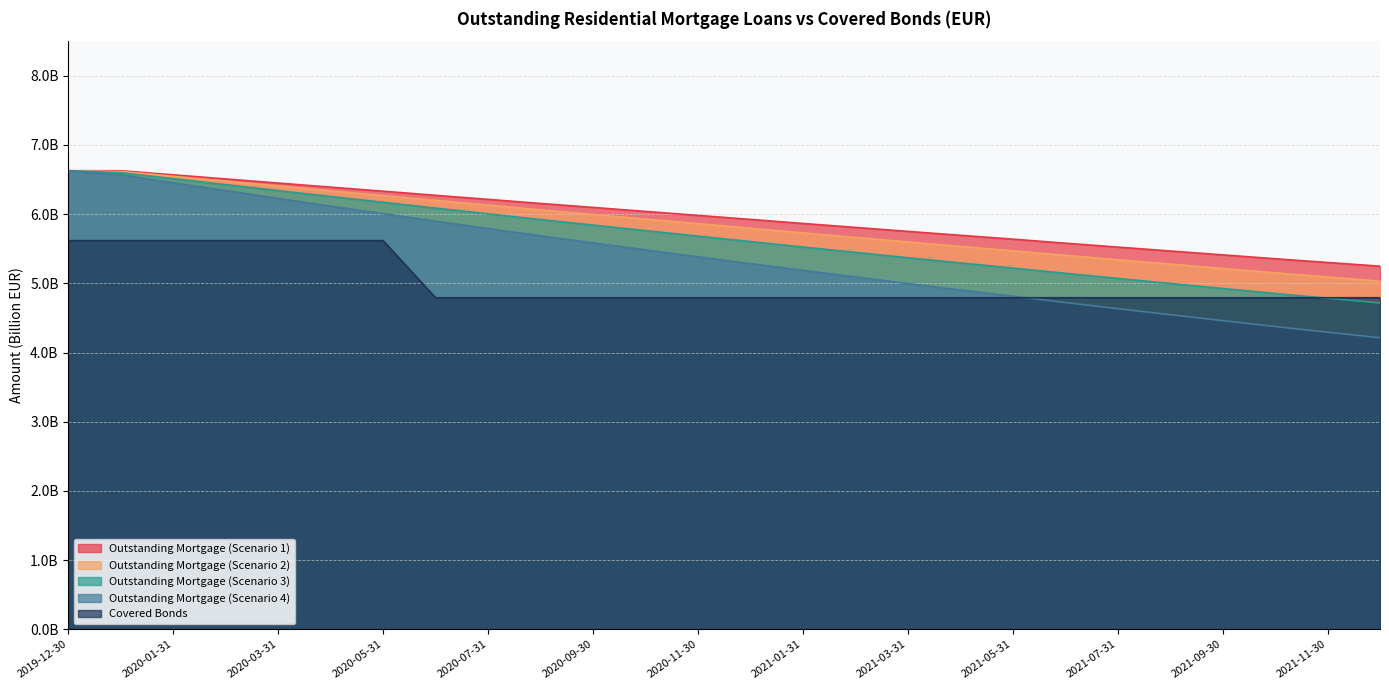

What is the average value of the Outstanding Mortgage (Scenario 2) series?

5.8